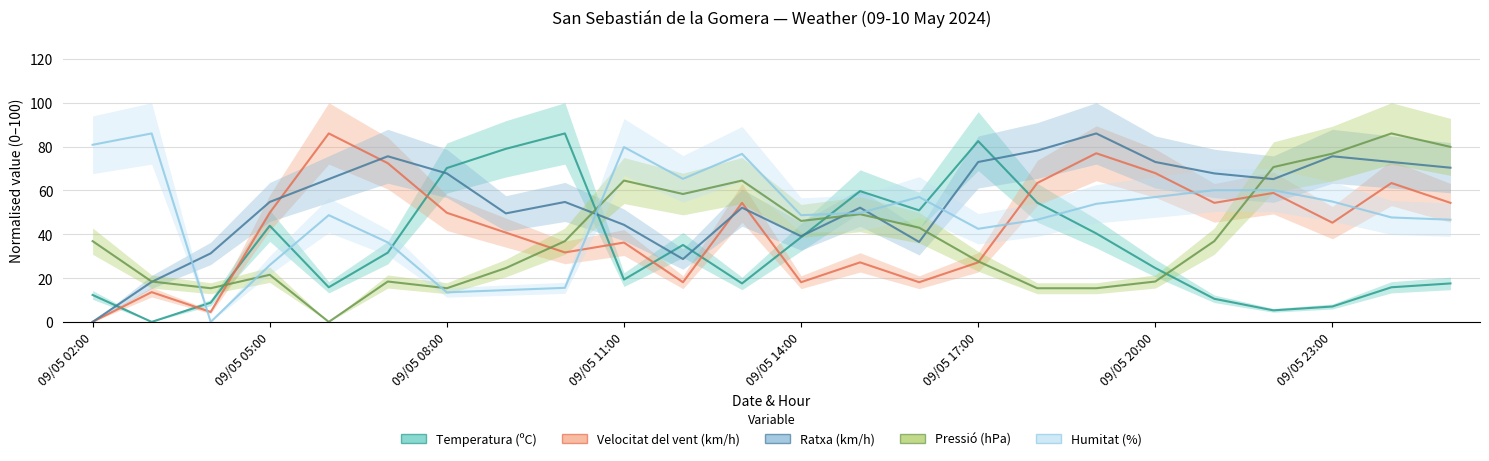

What is the value of the Temperatura (ºC) point at the 16th from the left?

82.5